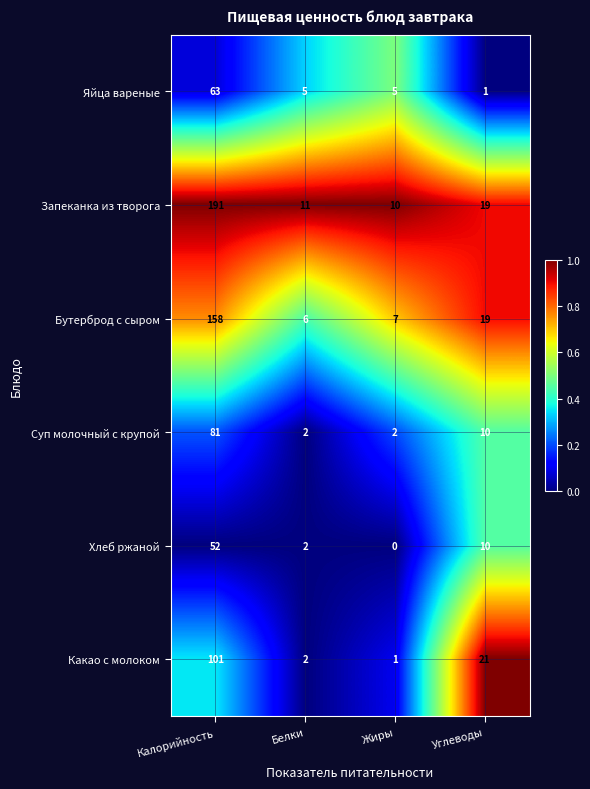

Rank the series by their maximum value, from highest to lowest.

Запеканка из творога, Бутерброд с сыром, Какао с молоком, Суп молочный с крупой, Яйца вареные, Хлеб ржаной